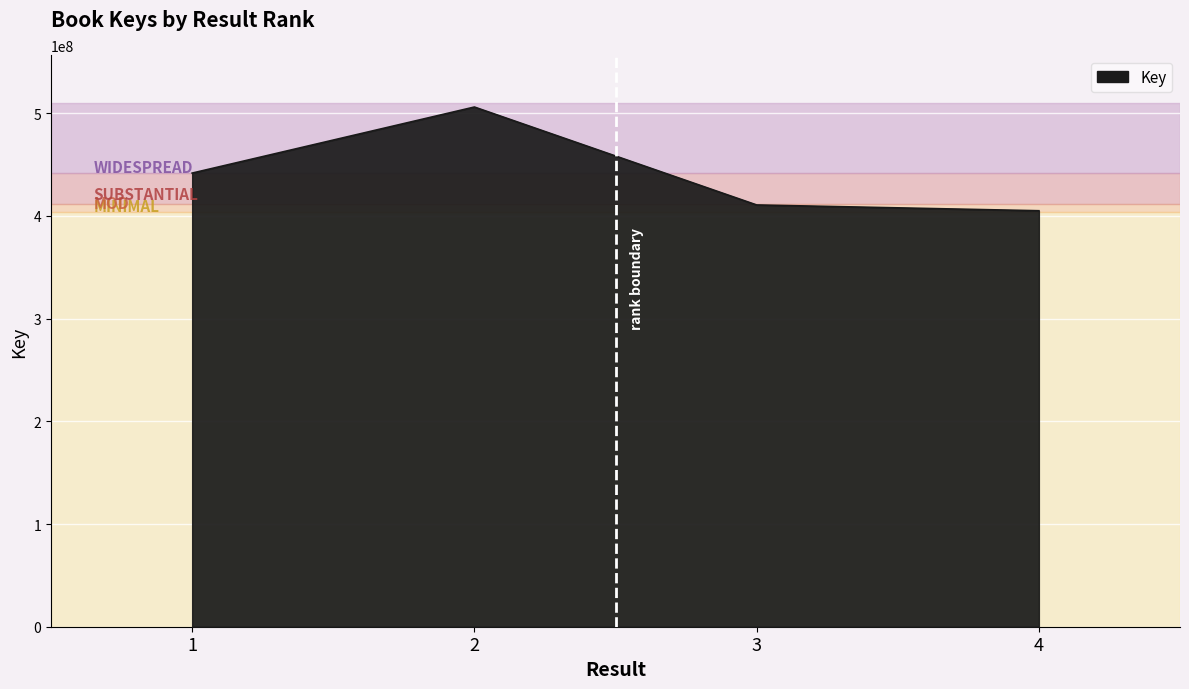

Which has a higher value, 1 or 2?

2